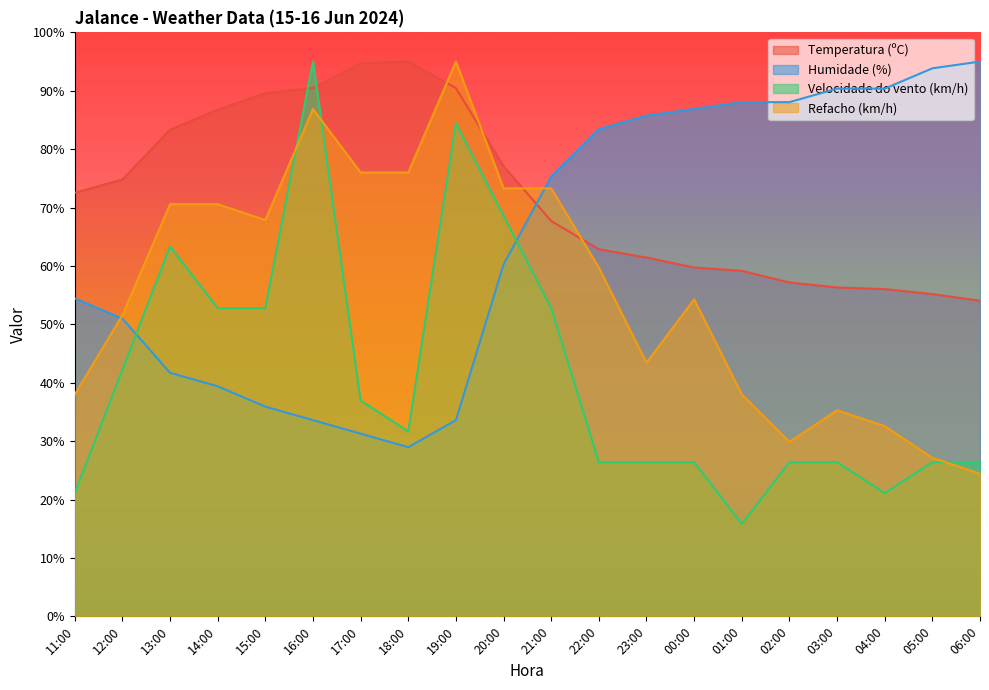

How many intersections are there between Velocidade do vento (km/h) and Temperatura (ºC)?

2